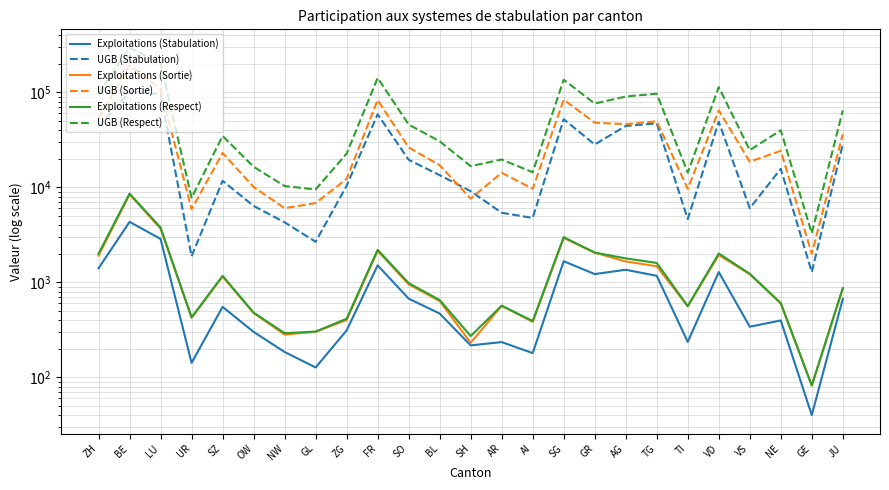

How many interior local valleys does the UGB (Respect) series have?

8